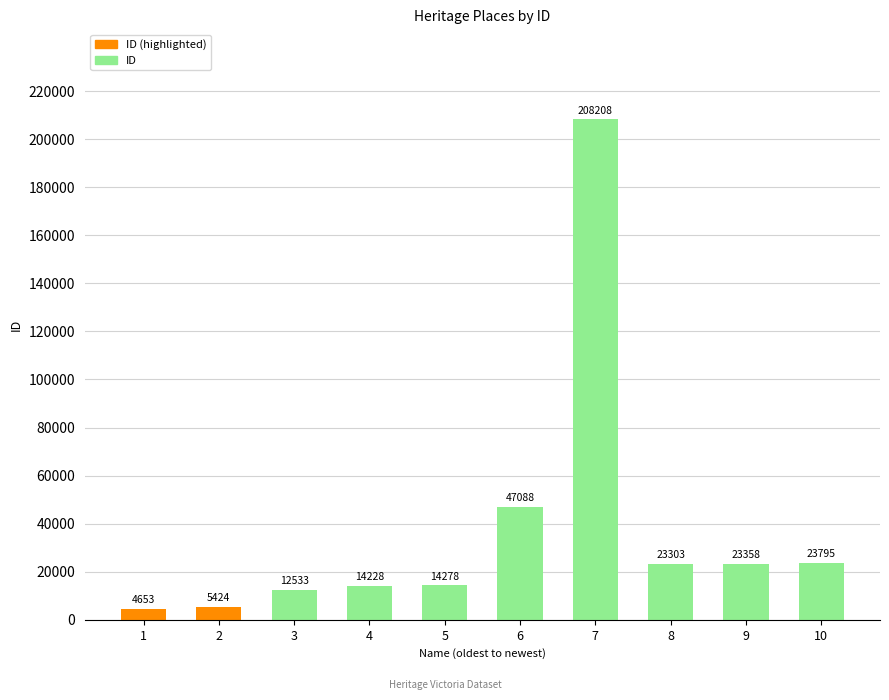

What is the approximate value at 1, to the nearest 100?

4700